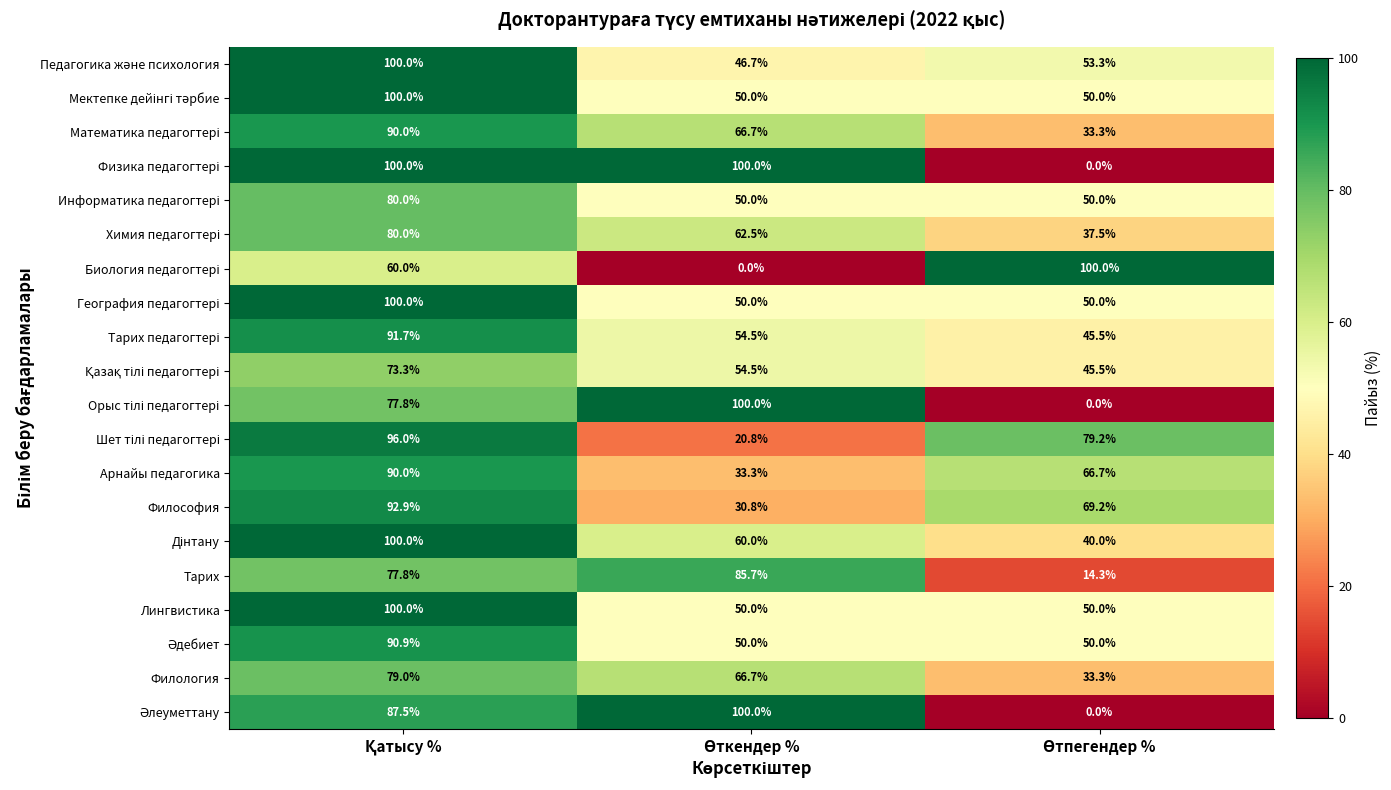

At how many categories does at least one series exceed 0?

3